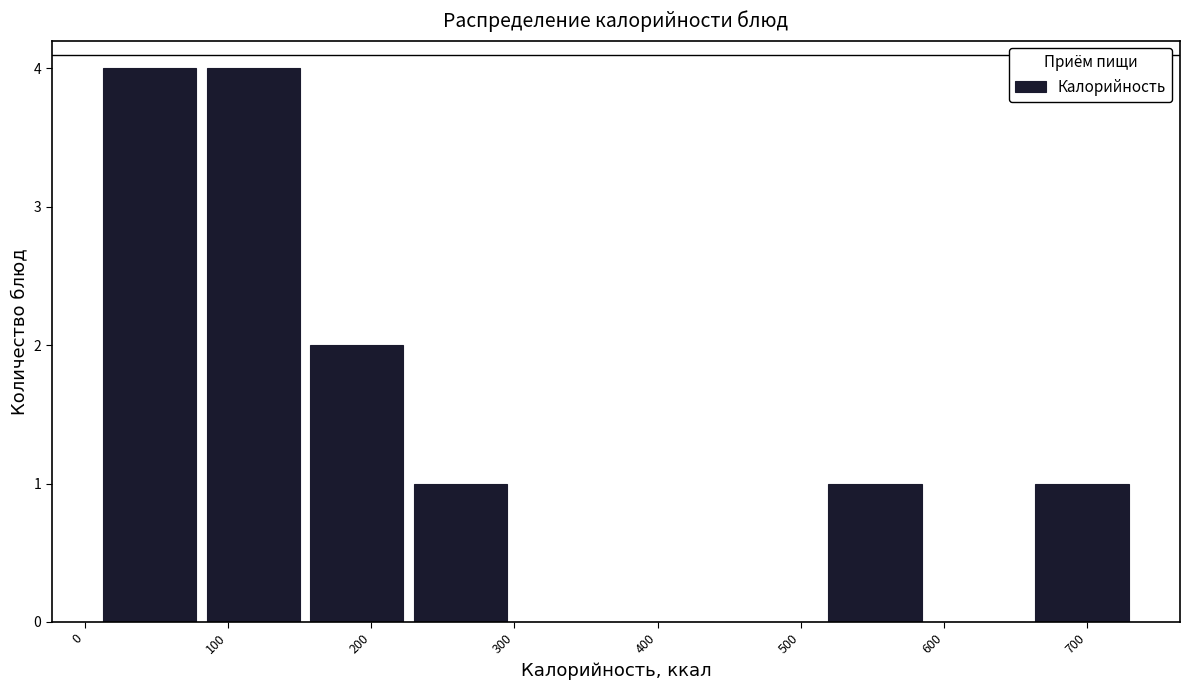

Reading left to right, list every bar in this chart as the range it spans on the x-axis followed by its height. Neither the bar edges nor the heights are printed on the chart, so give them approximately, as read against the axes.

10 to 80: 4
80 to 150: 4
150 to 230: 2
230 to 300: 1
300 to 370: 0
370 to 440: 0
440 to 520: 0
520 to 590: 1
590 to 660: 0
660 to 730: 1